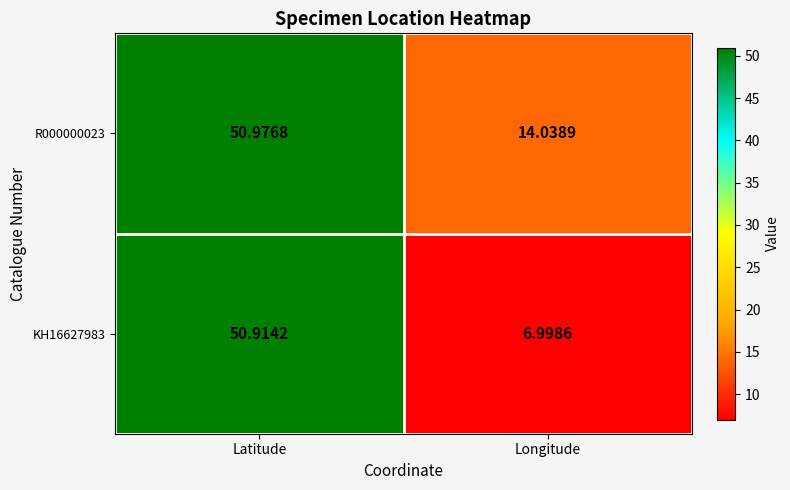

At which category does the chart reach its minimum across all series?

Longitude